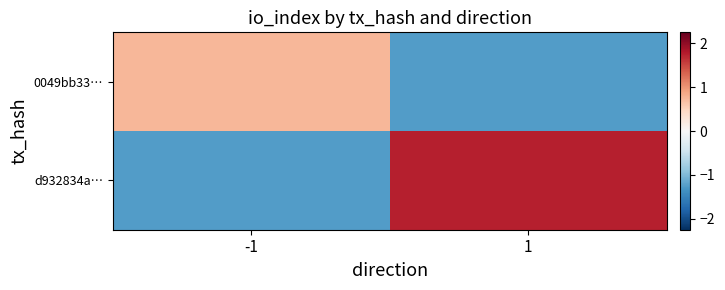

Rank the series at -1 from highest to lowest value.

0049bb33…, d932834a…